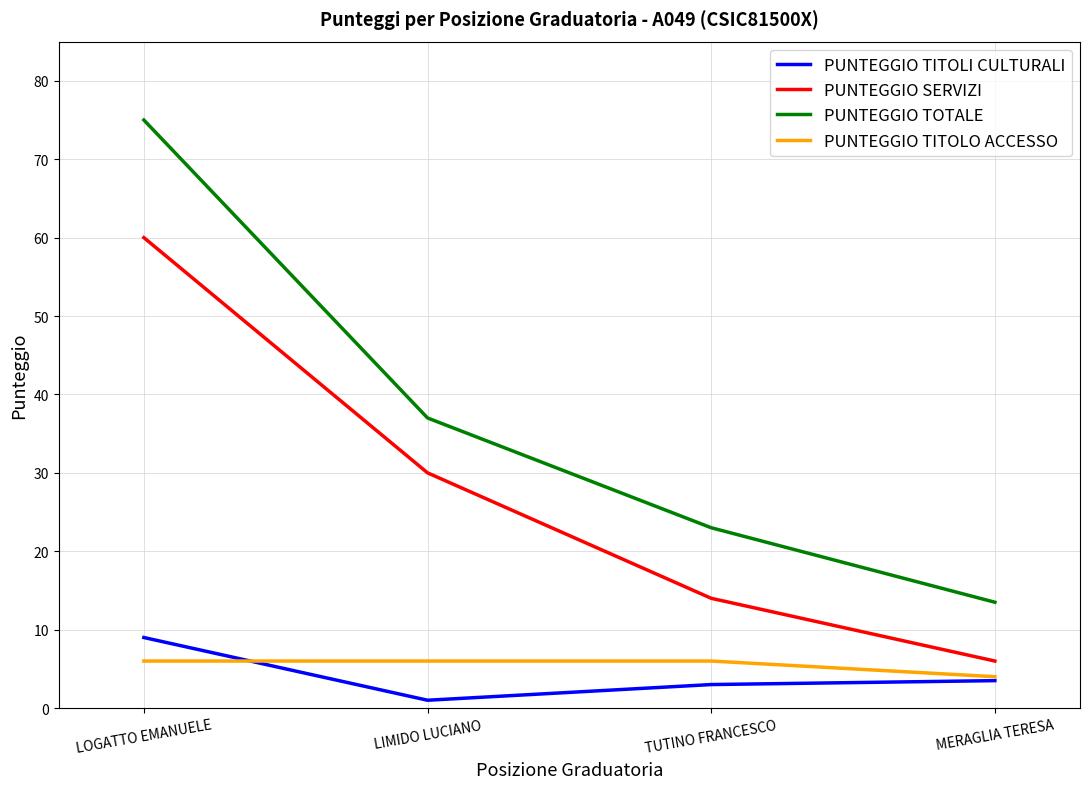

What is the maximum value for PUNTEGGIO SERVIZI?

60.0